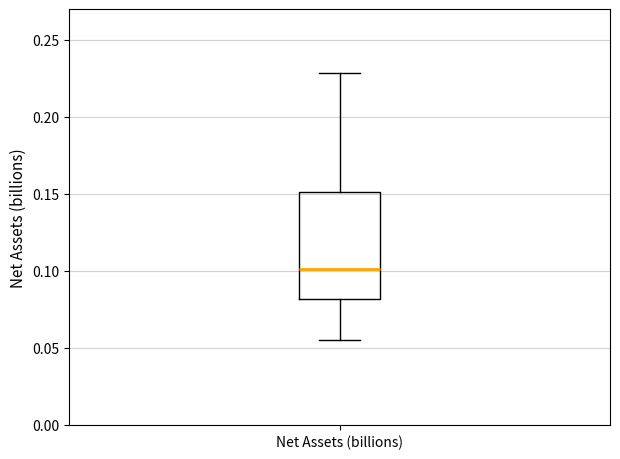

Read this box plot against the y-axis: the position of the median line, the range covered by the box, and the ends of both whiskers. The values are not printed on the chart, so give them approximately, as read against the axis.

median 0.100, box 0.080 to 0.150, whiskers 0.055 to 0.230